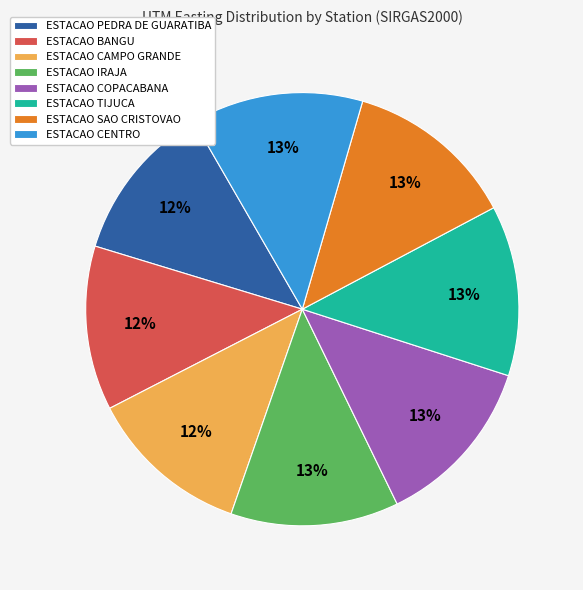

What percentage is the ESTACAO TIJUCA slice, to the nearest percent?

13%